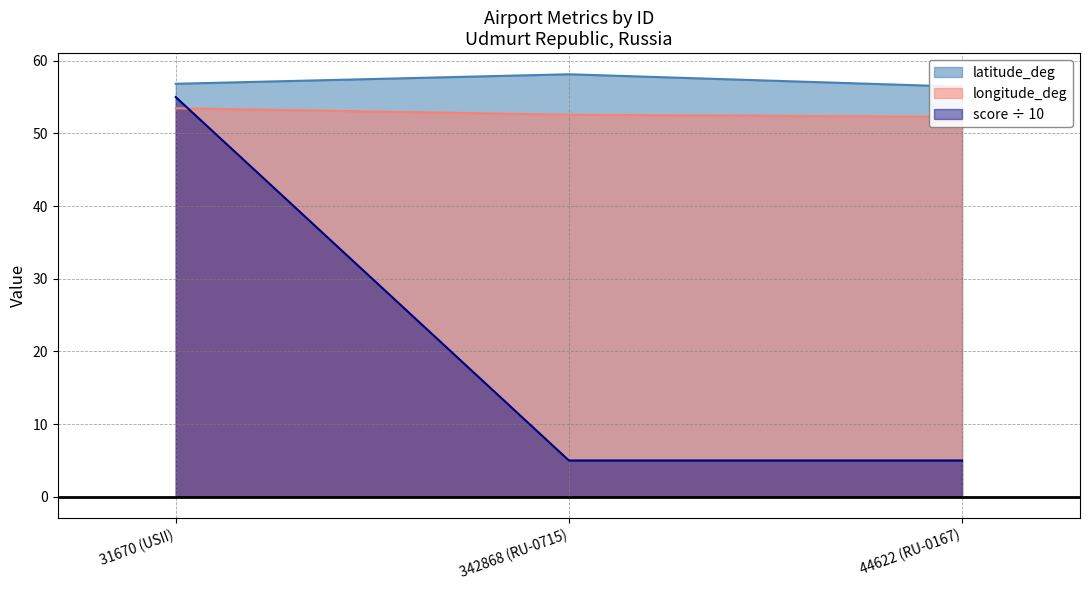

What is the difference between the maximum and minimum values in the score series?

50.0